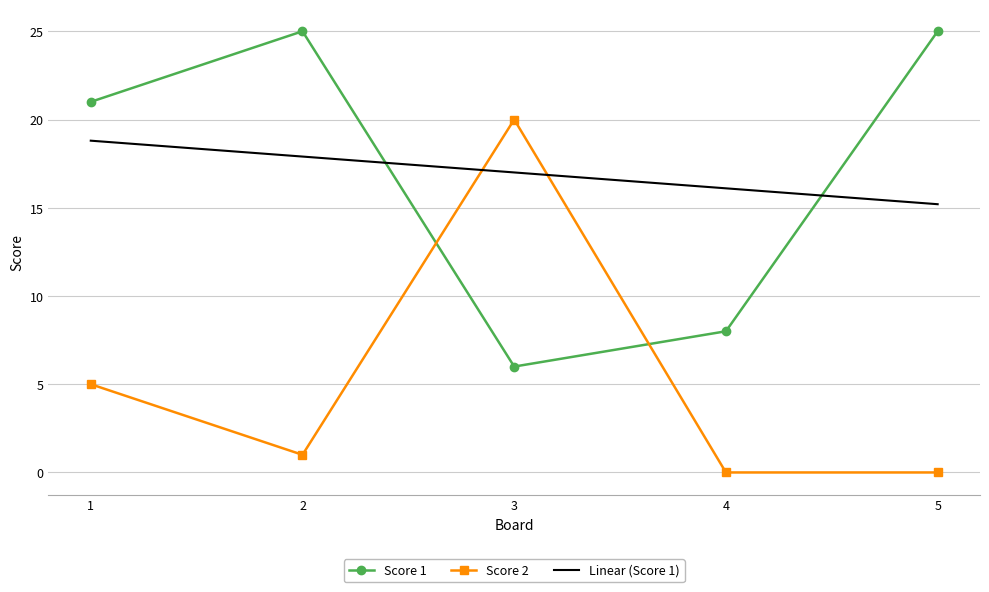

How many values in Score 2 are above zero?

3